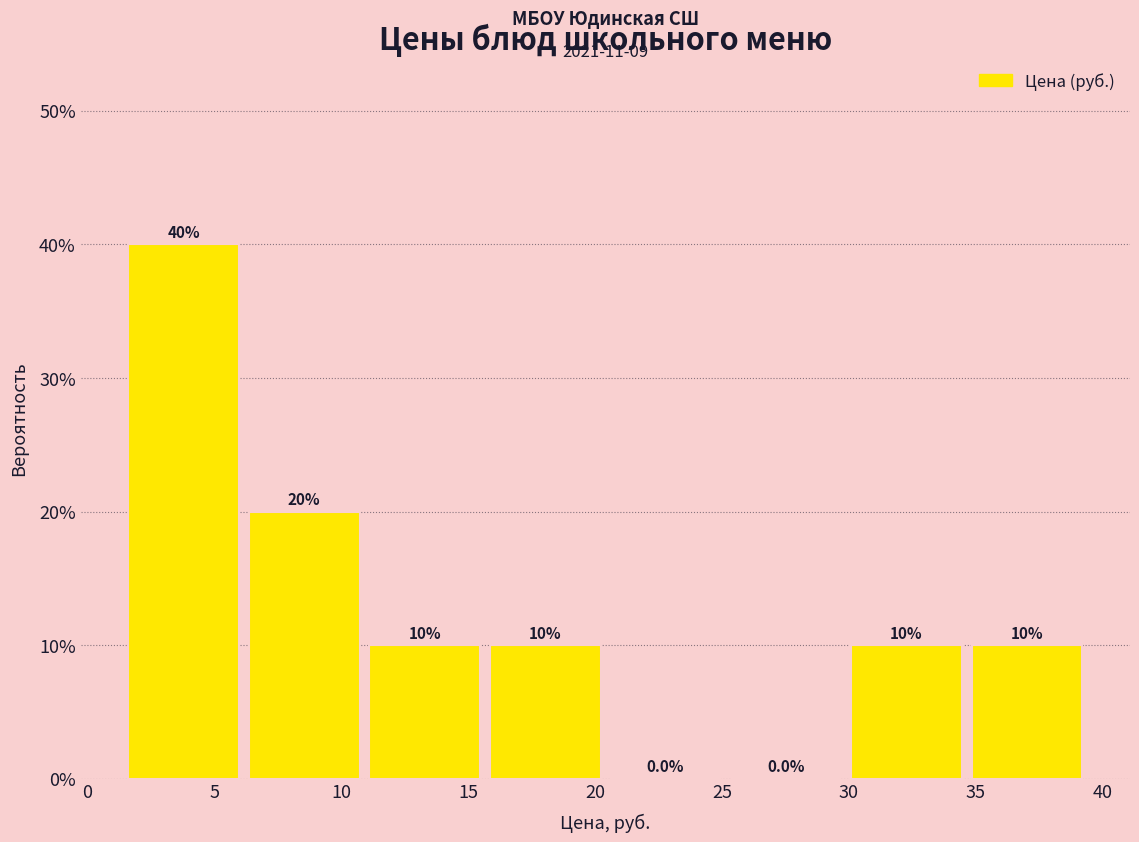

Reading left to right, transcribe this chart: for each bar, give the range it covers on the x-axis and its height. The bar edges are not printed on the chart, so give them approximately, as read against the axis.

1.5 to 6.5: 40.0
6.5 to 11.0: 20.0
11.0 to 16.0: 10.0
16.0 to 20.5: 10.0
20.5 to 25.5: 0.0
25.5 to 30.0: 0.0
30.0 to 35.0: 10.0
35.0 to 39.5: 10.0